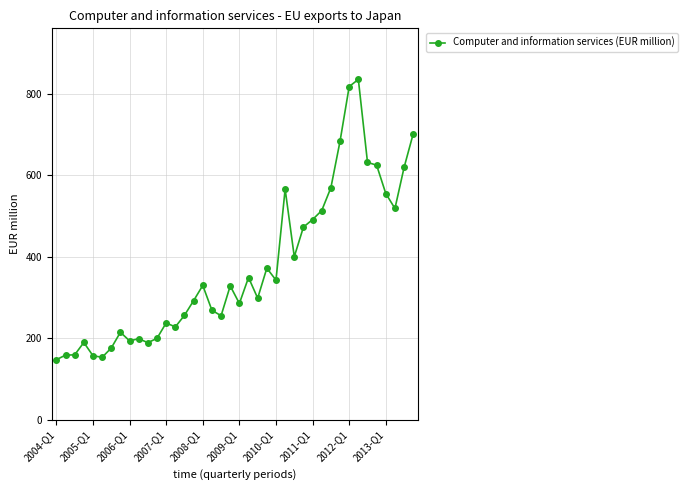

What is the sum of all values?

14996.8